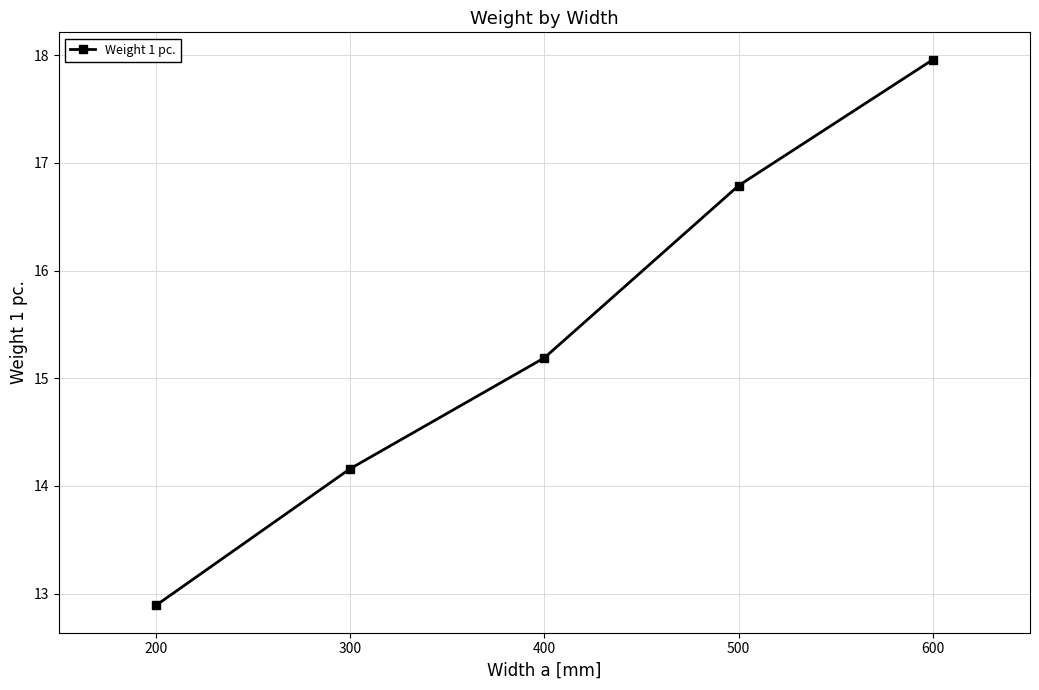

Reading left to right, list all the values displayed in this chart.

12.9	14.2	15.2	16.8	18.0